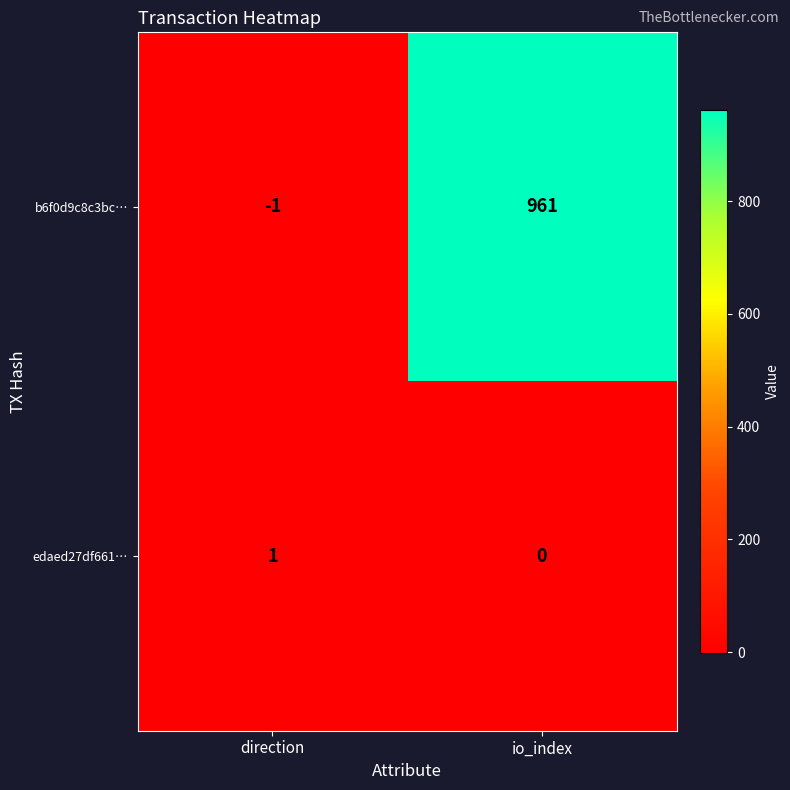

What is the average value of the b6f0d9c8c3bc… series?

480